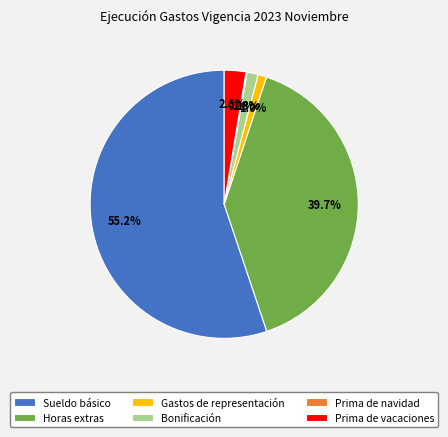

Which has a higher value, Bonificación or Horas extras?

Horas extras